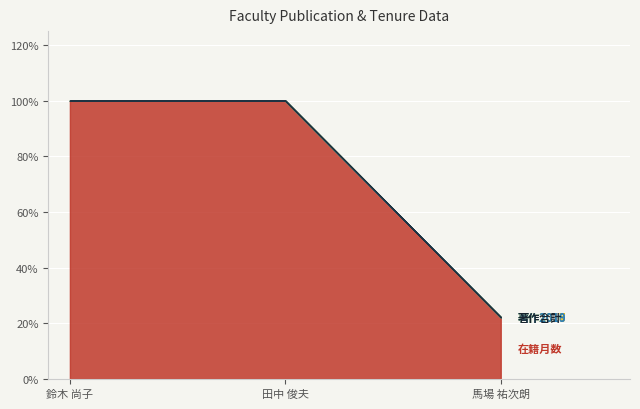

Which has a higher value, 鈴木 尚子 or 馬場 祐次朗?

鈴木 尚子